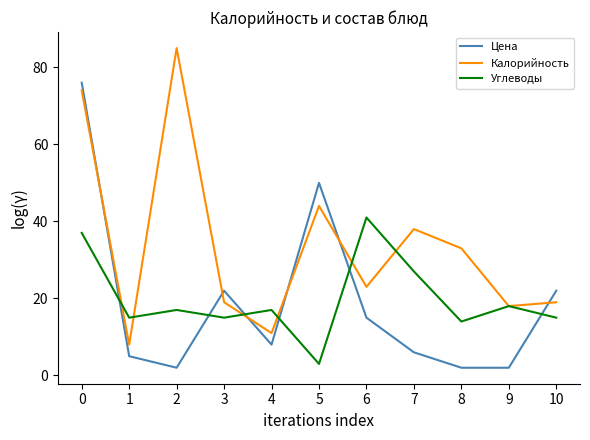

The Цена series shows 5 at 1. True or false?

True